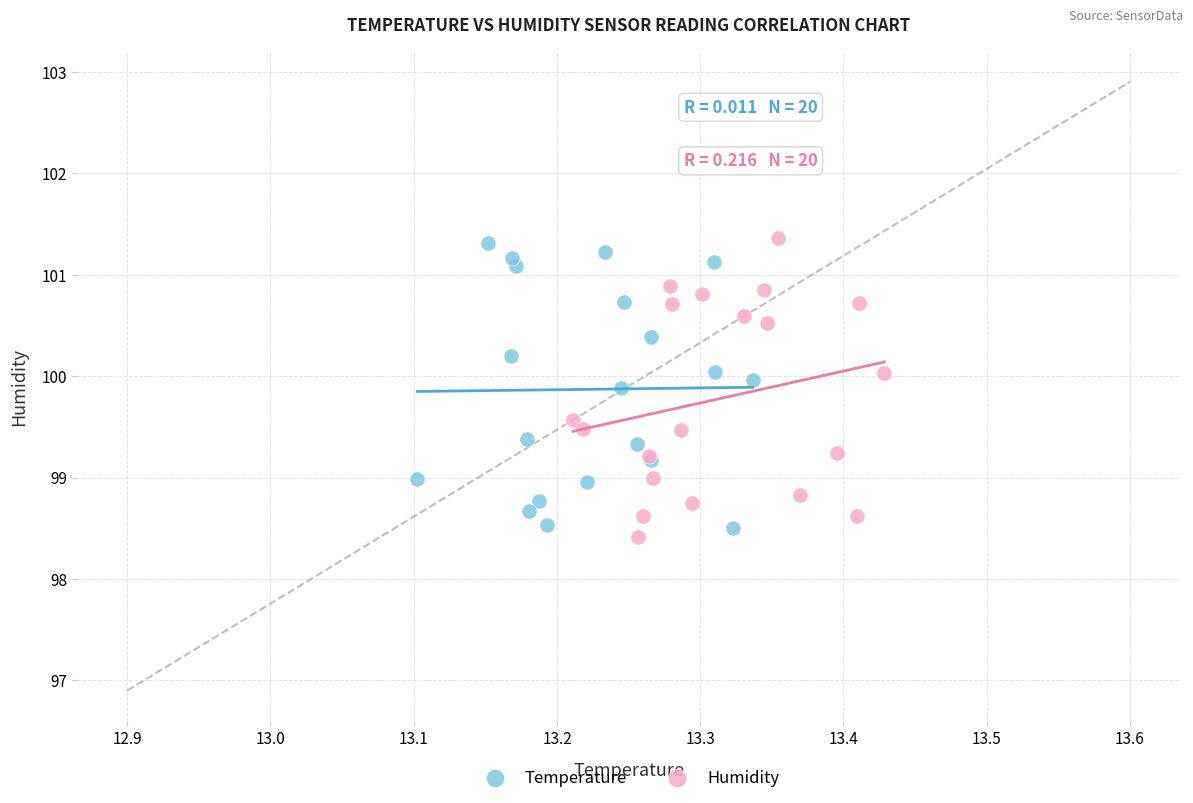

Which series reaches the minimum Y coordinate?

Humidity